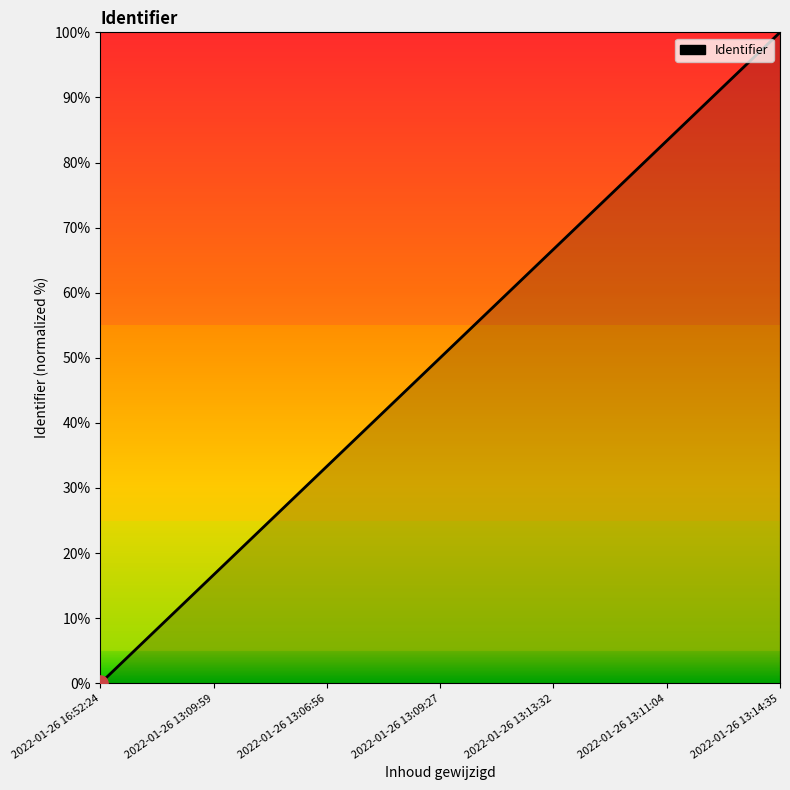

What is the change in value from 2022-01-26 13:09:27 to 2022-01-26 13:14:35?

+50.0